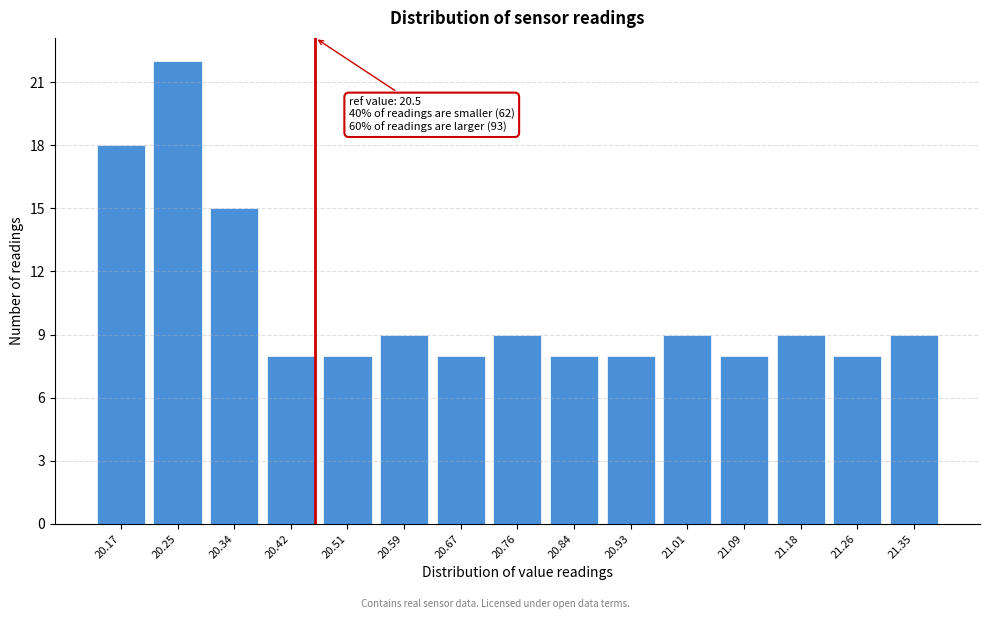

Reading right to left, list all the values displayed in this chart.

9	8	9	8	9	8	8	9	8	9	8	8	15	22	18